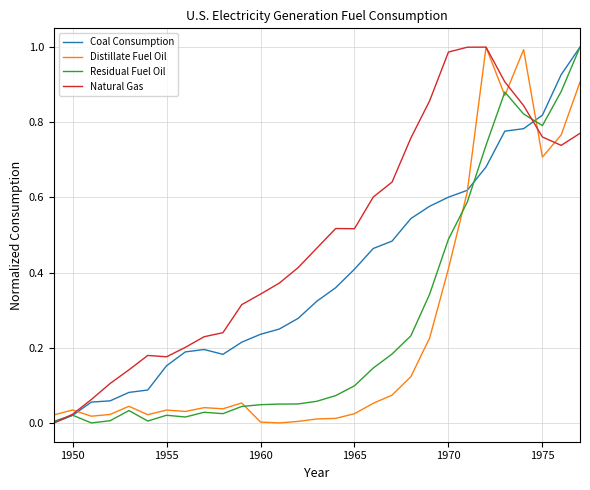

Which series has the largest total across all categories?

Natural Gas